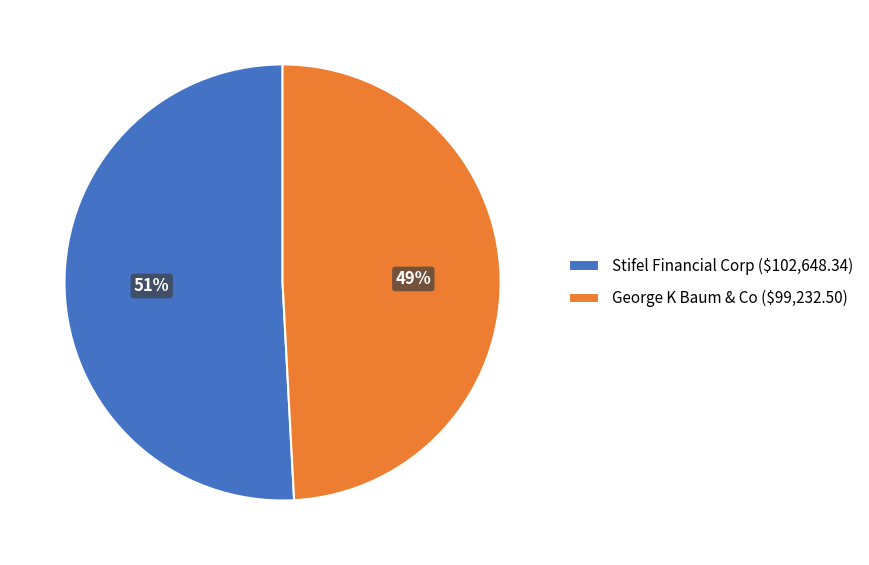

To the nearest percent, what is the combined percentage of George K Baum & Co and Stifel Financial Corp?

100%